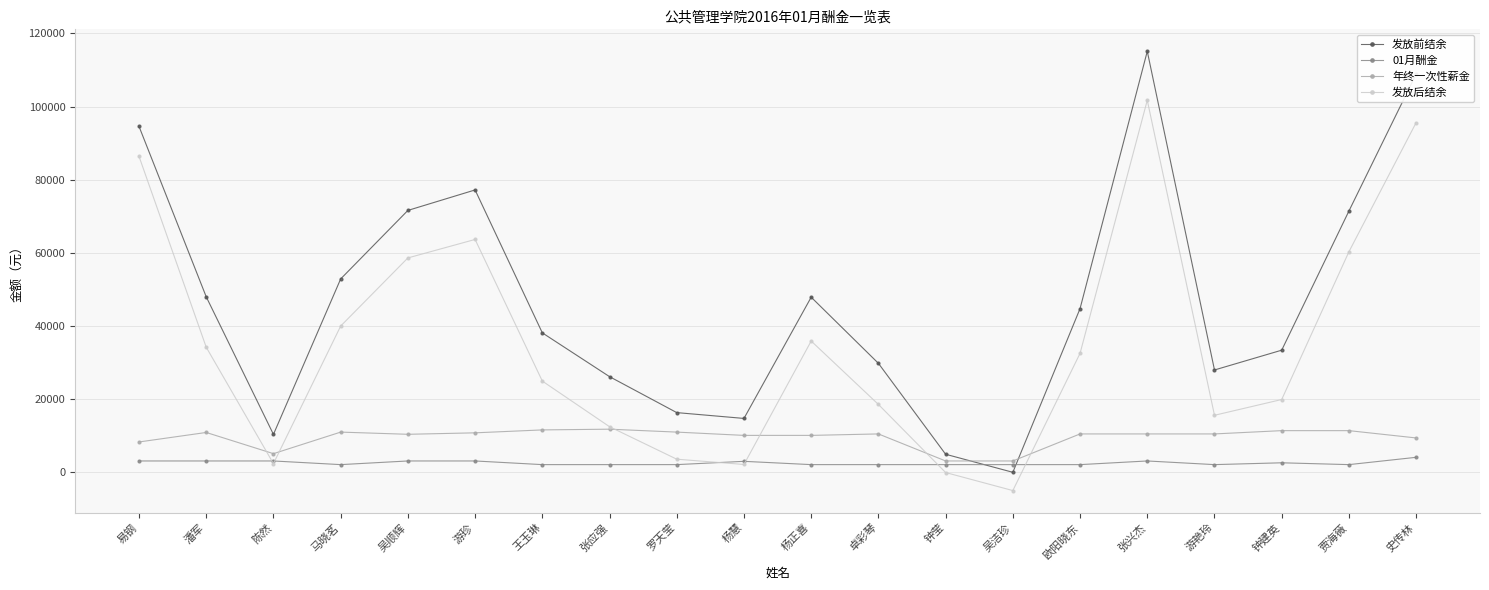

Rank the series by their maximum value, from lowest to highest.

01月酬金, 年终一次性薪金, 发放后结余, 发放前结余